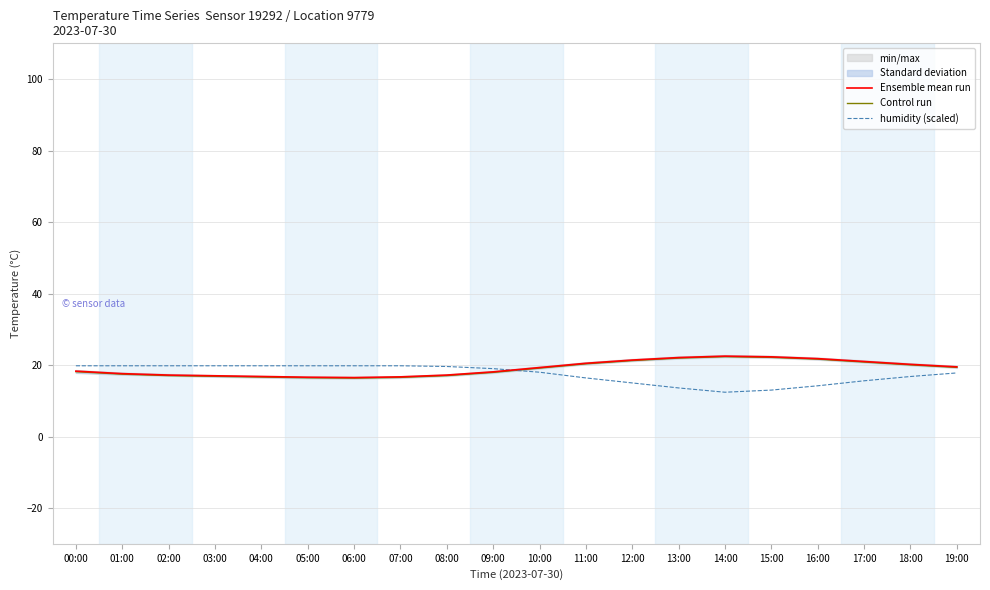

What position from the right is 00:00?

20